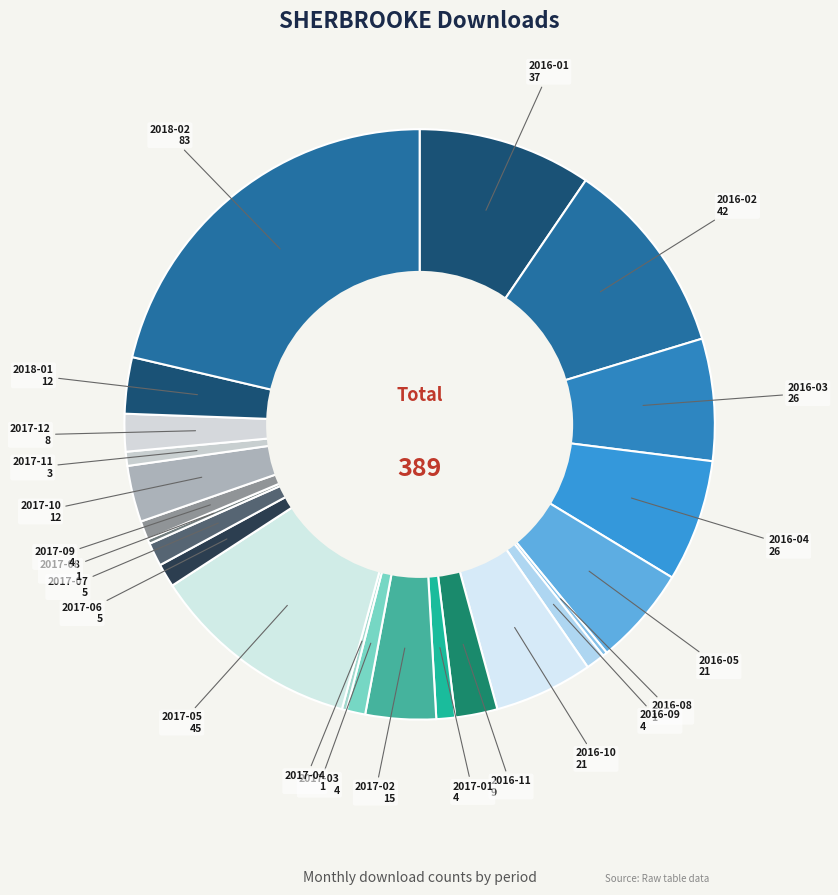

Is there any slice that represents more than half of the pie?

No